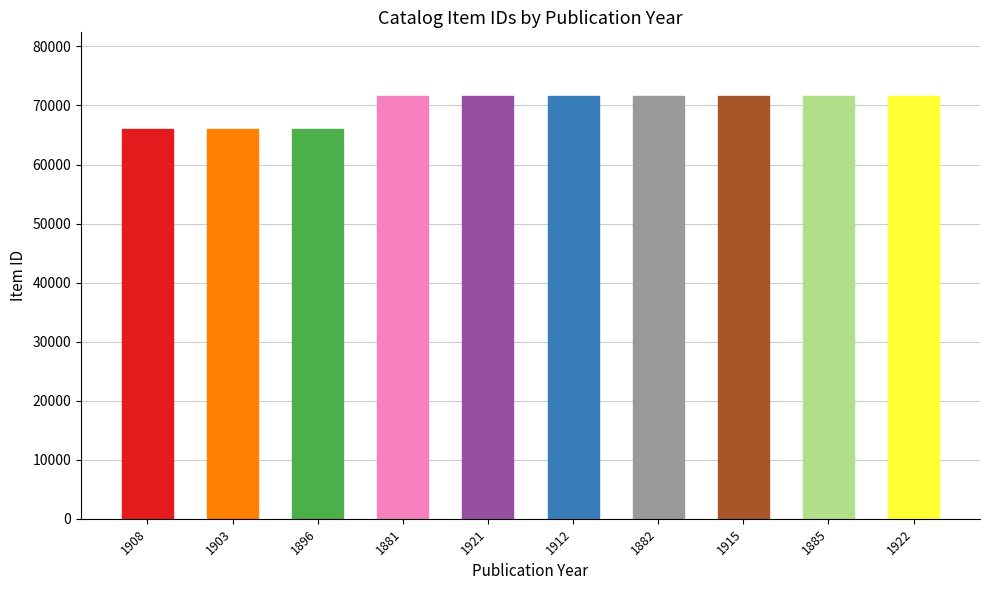

What position from the left is 1896?

3